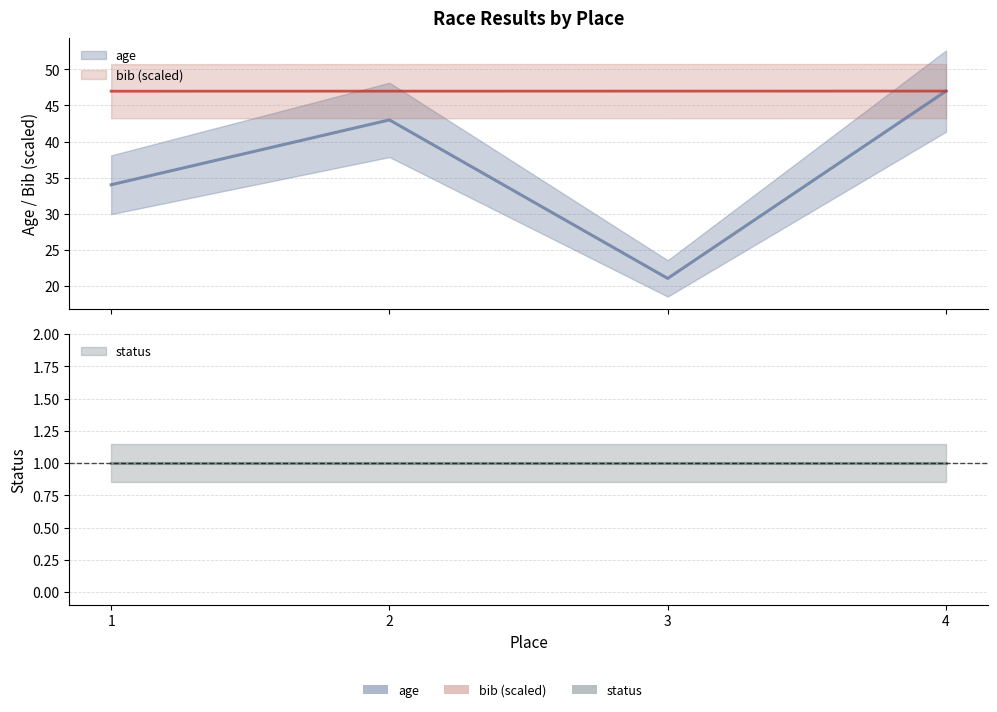

Where is age nearest to the value 34?

1